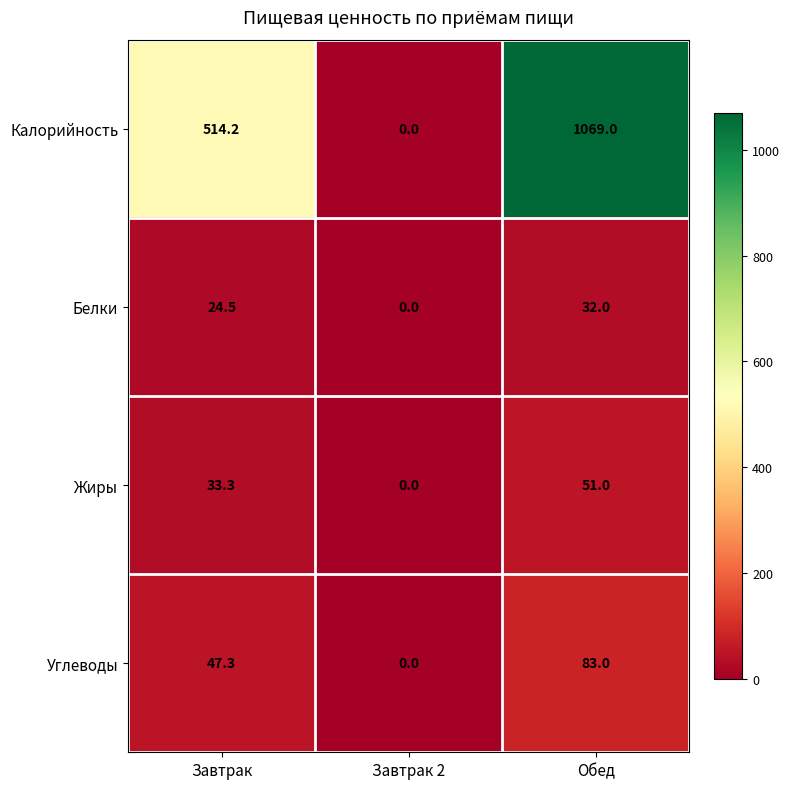

Count the number of categories in the chart.

3